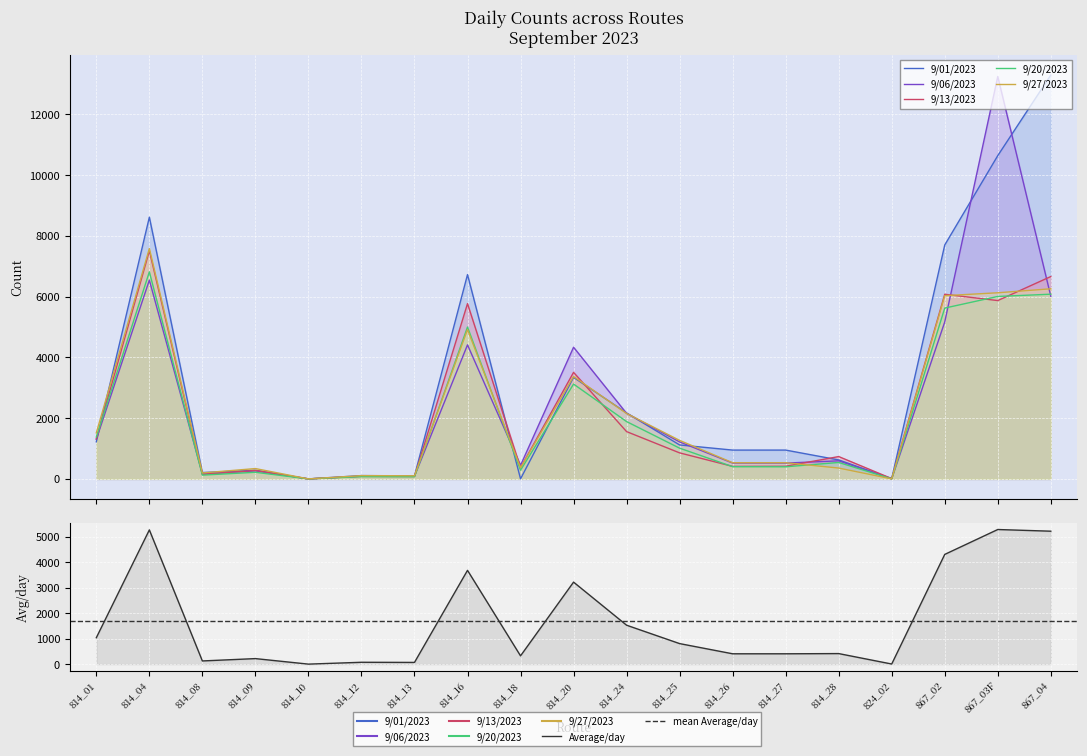

At which category is the sum across all series the highest?

867_03F